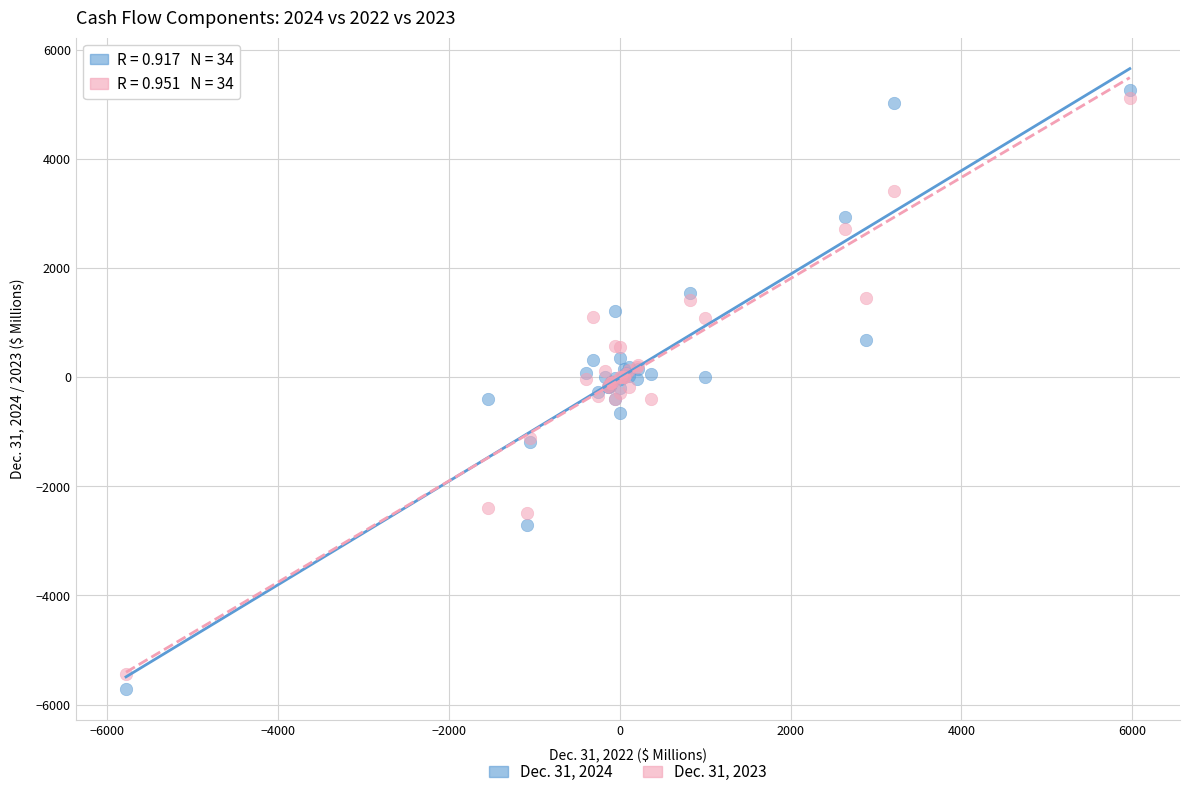

Which series reaches the maximum Y coordinate?

Dec. 31, 2024